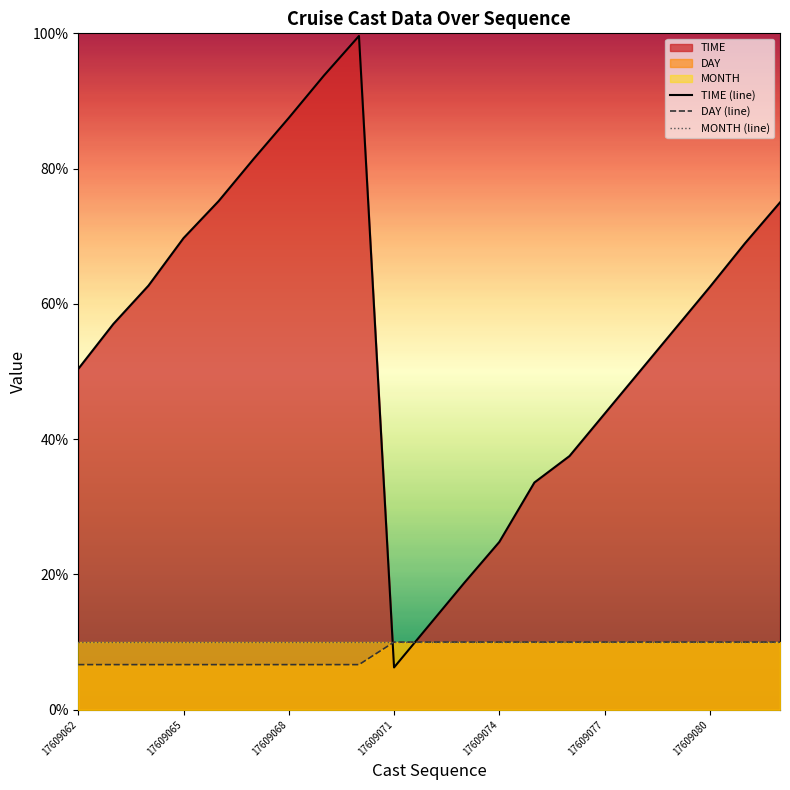

What is the value of the DAY (line) point at the 12th from the left?

10.0